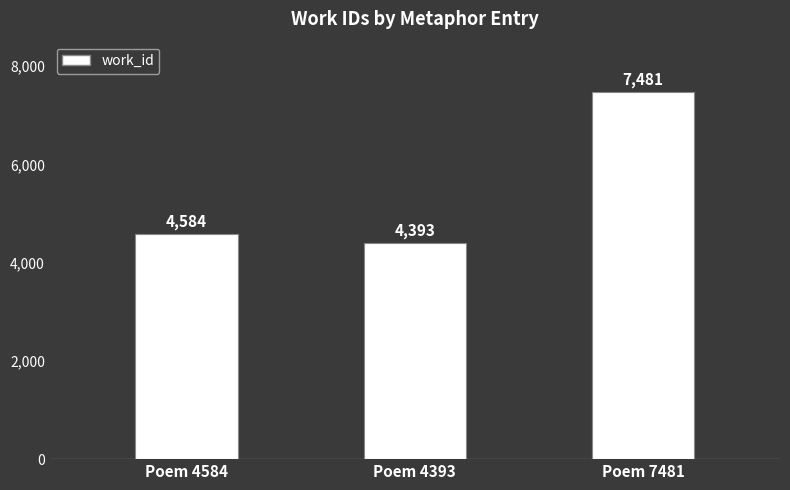

Reading left to right, extract all data points from this chart.

Poem 4584=4584	Poem 4393=4393	Poem 7481=7481